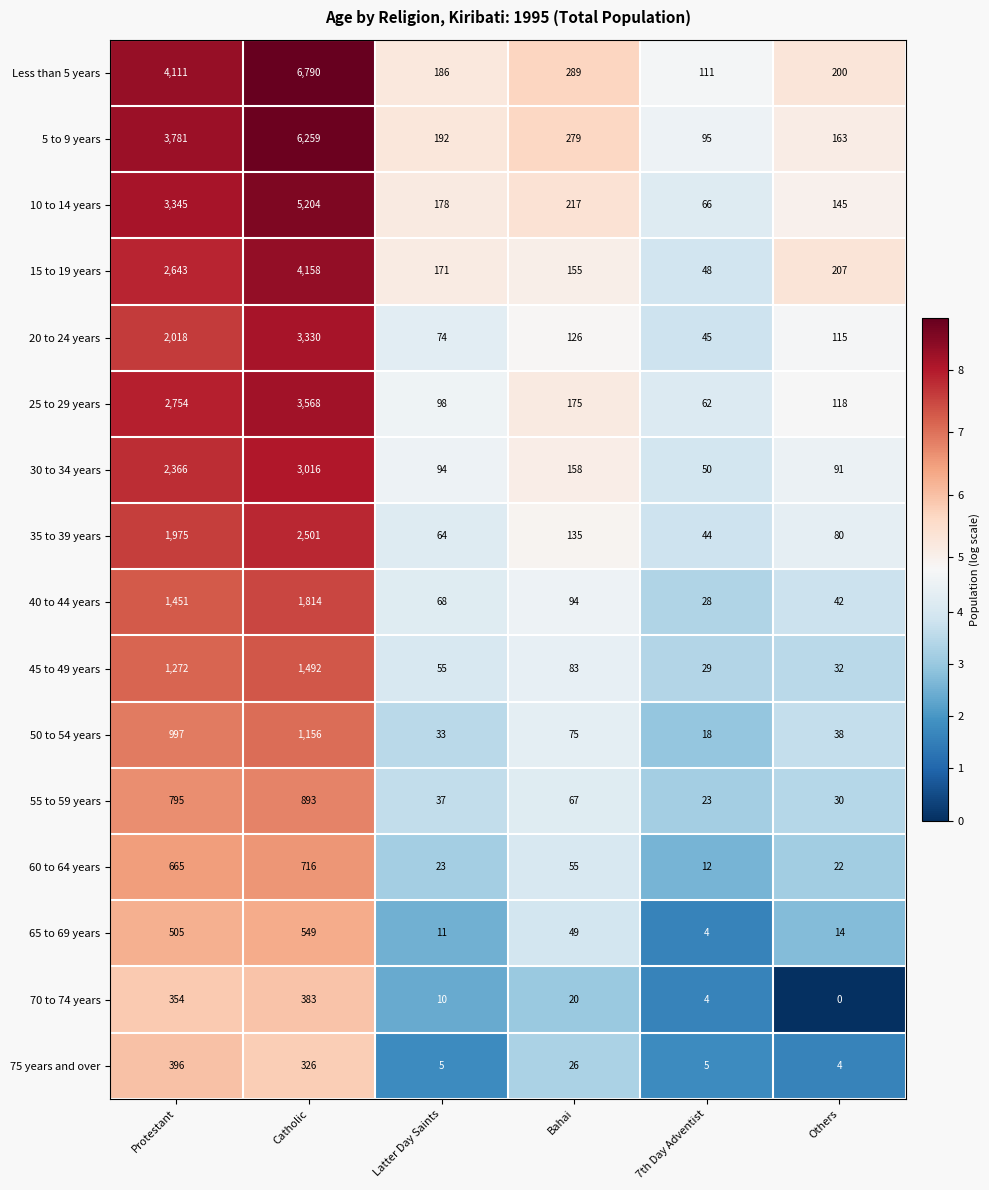

Which label corresponds to the smallest value in the chart?

Others